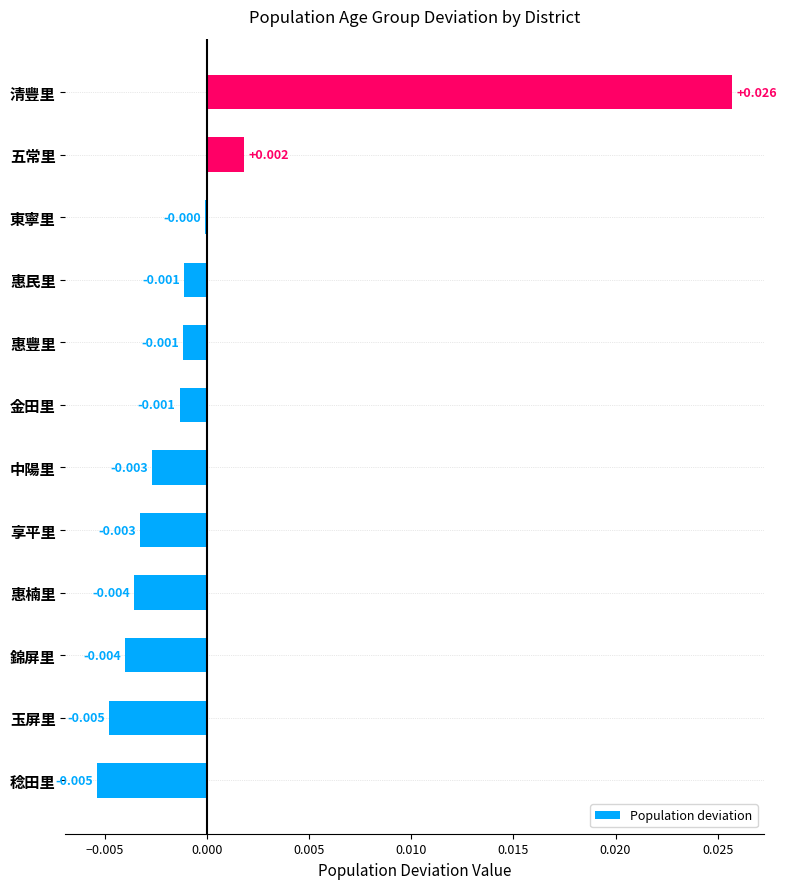

Which has a higher value, 錦屏里 or 玉屏里?

錦屏里